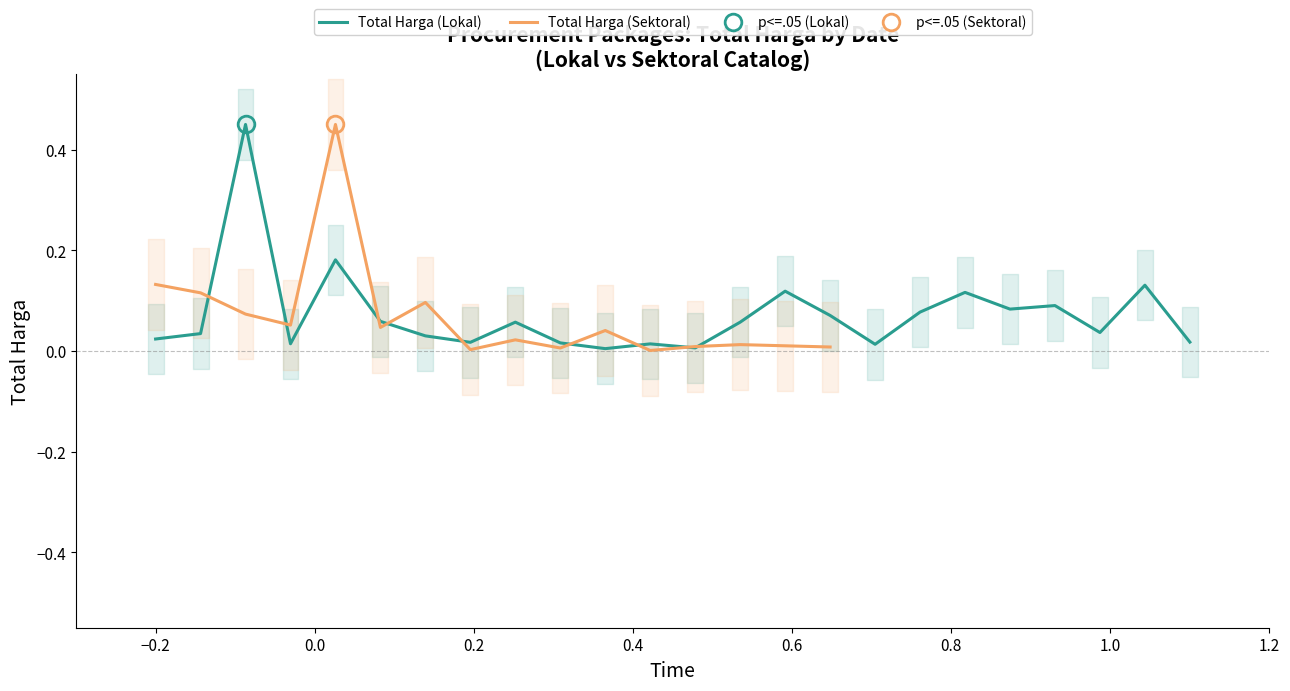

How many intersections are there between Total Harga (Lokal) and Total Harga (Sektoral)?

9